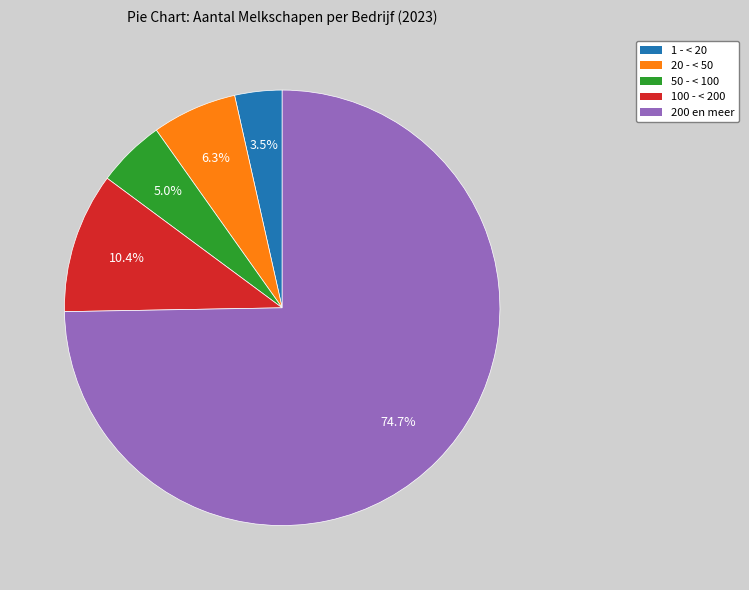

Rank the categories by value from highest to lowest.

200 en meer, 100 - < 200, 20 - < 50, 50 - < 100, 1 - < 20